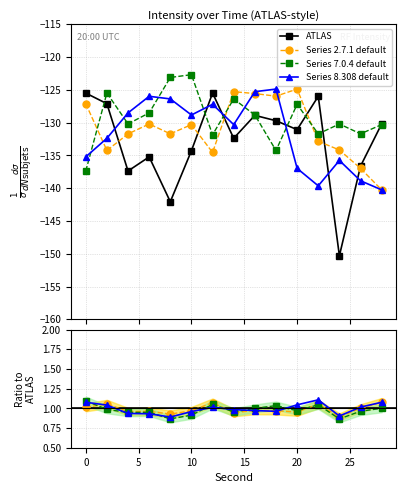

What is the minimum value shown in the chart?

-150.3